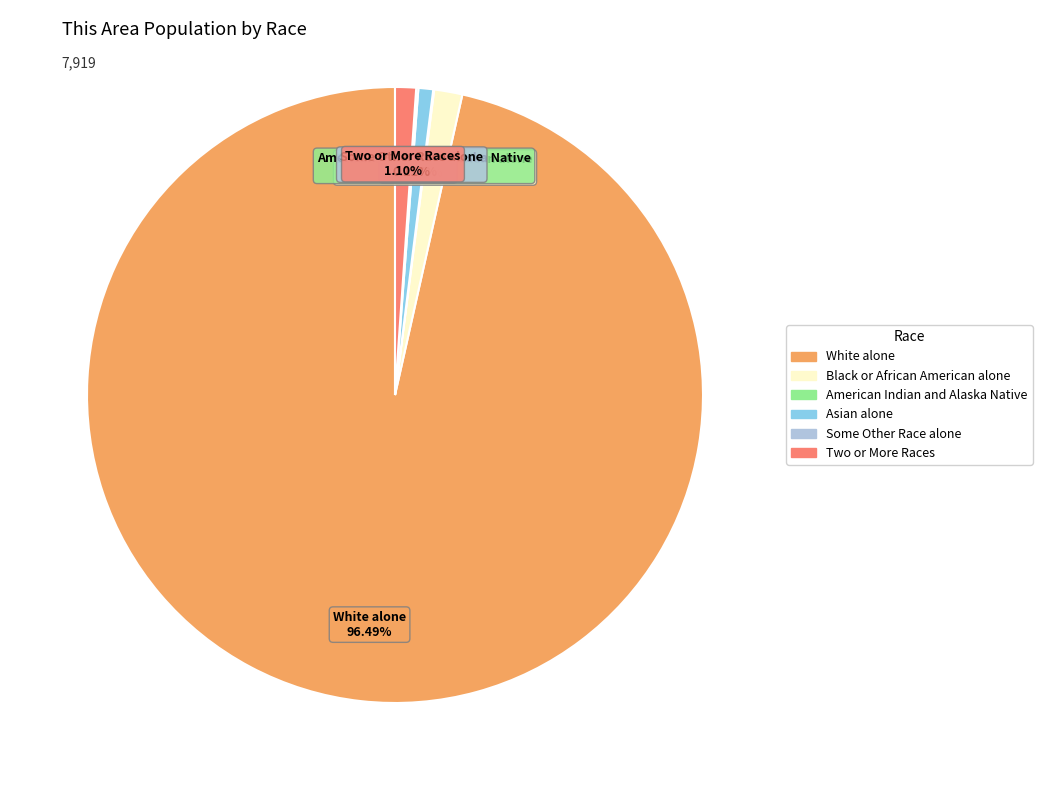

What is the majority slice?

White alone